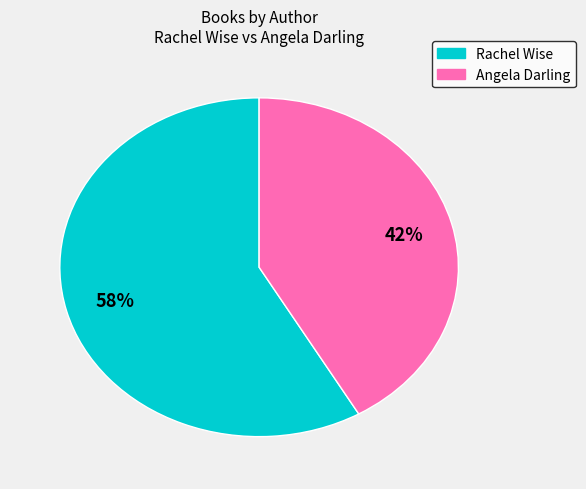

The Angela Darling slice represents 42% of the pie. True or false?

True